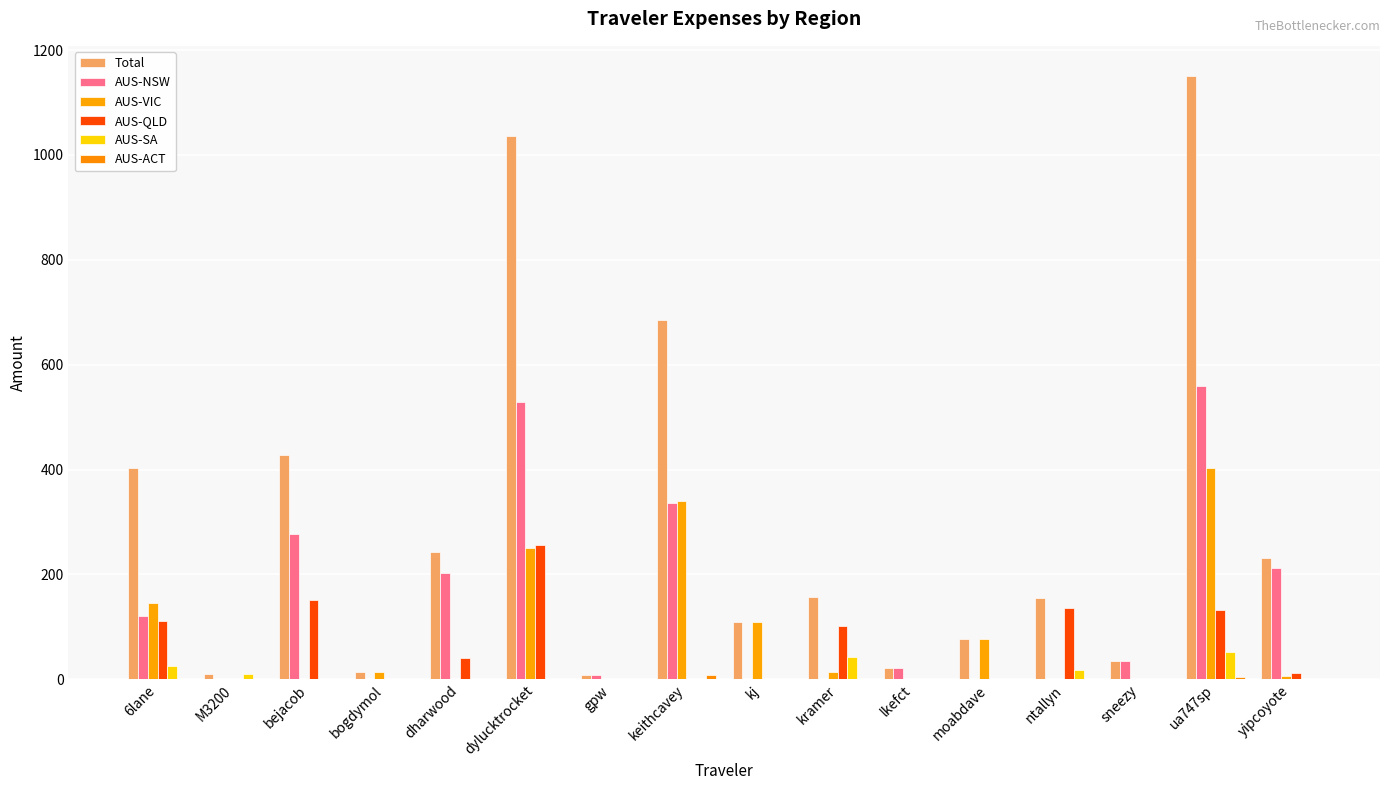

Does the chart contain stacked bars?

No